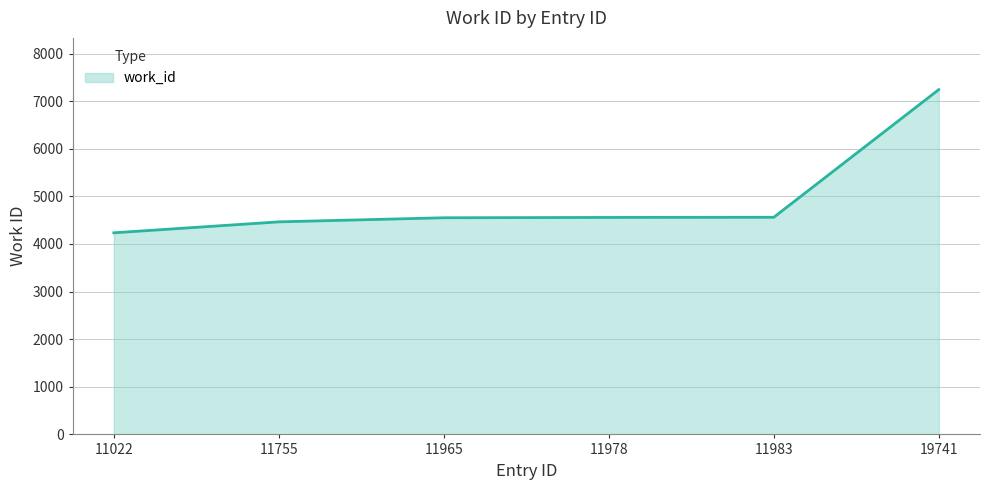

Read the value at 19741.

7243